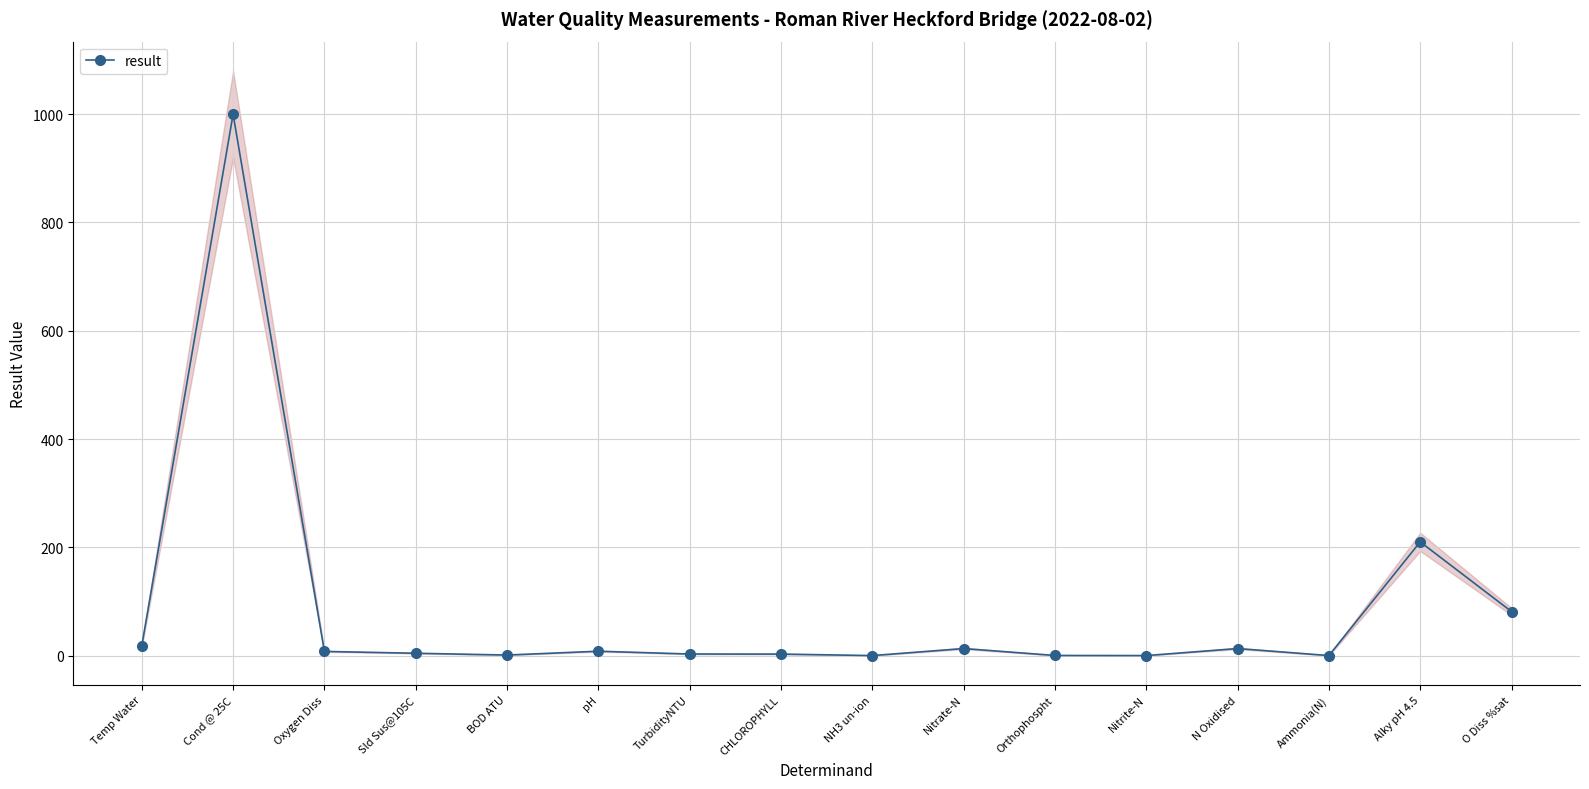

Is this an area chart (filled region under the line)?

No